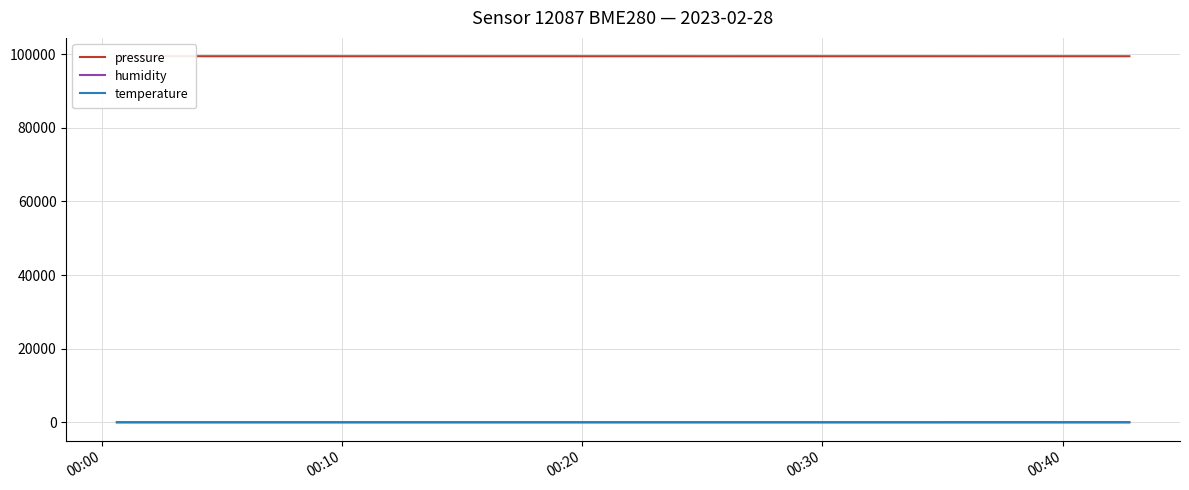

True or false: humidity and pressure intersect in this chart.

False